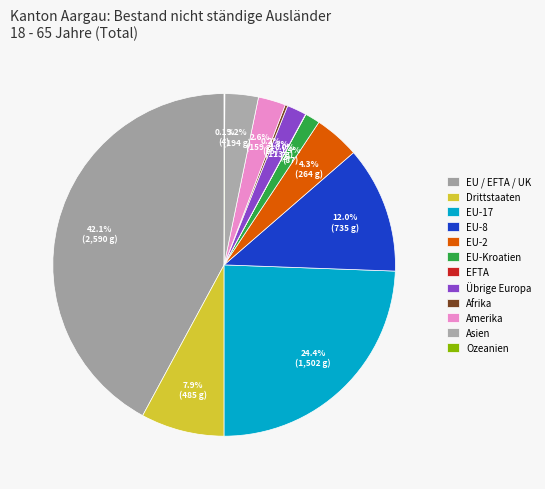

To the nearest percent, what portion does EU / EFTA / UK represent?

42%